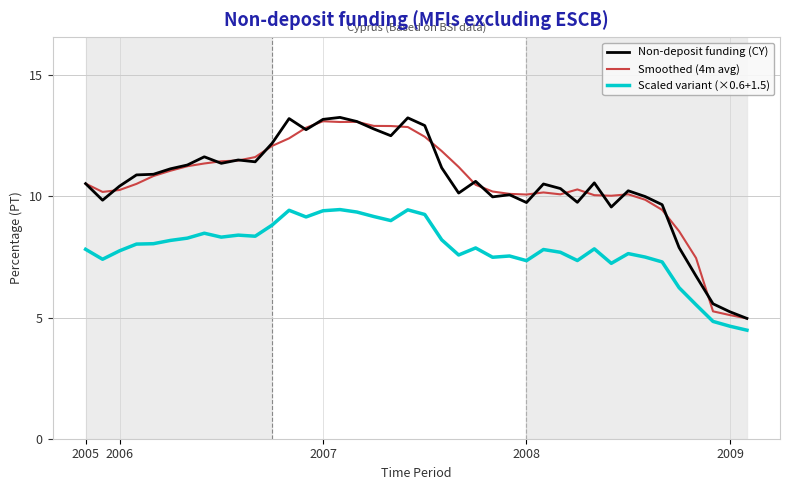

True or false: Non-deposit funding (CY) and Scaled variant (×0.6+1.5) intersect in this chart.

False